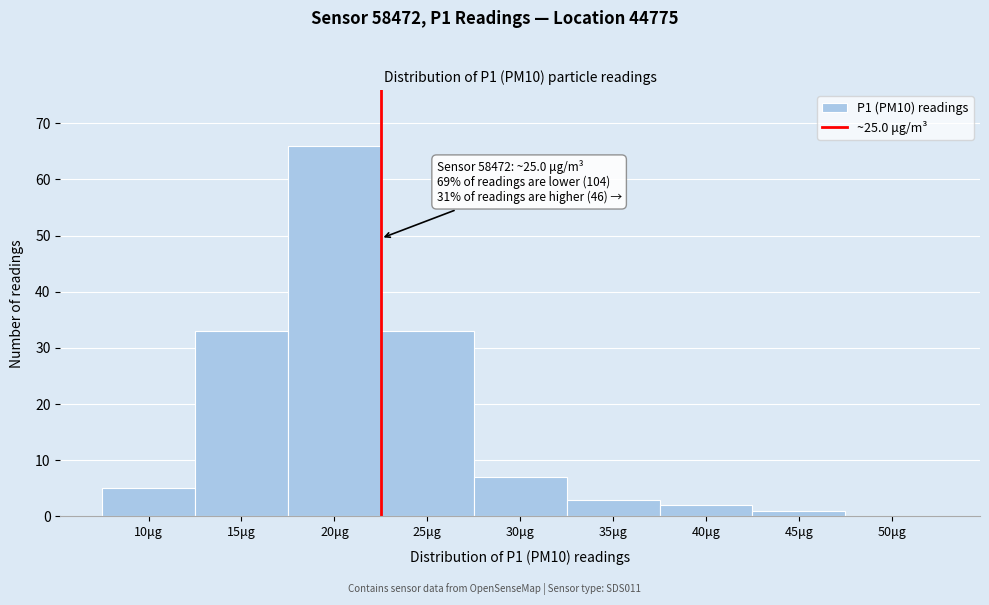

Reading right to left, list all the values displayed in this chart.

50μg=0	45μg=1	40μg=2	35μg=3	30μg=7	25μg=33	20μg=66	15μg=33	10μg=5